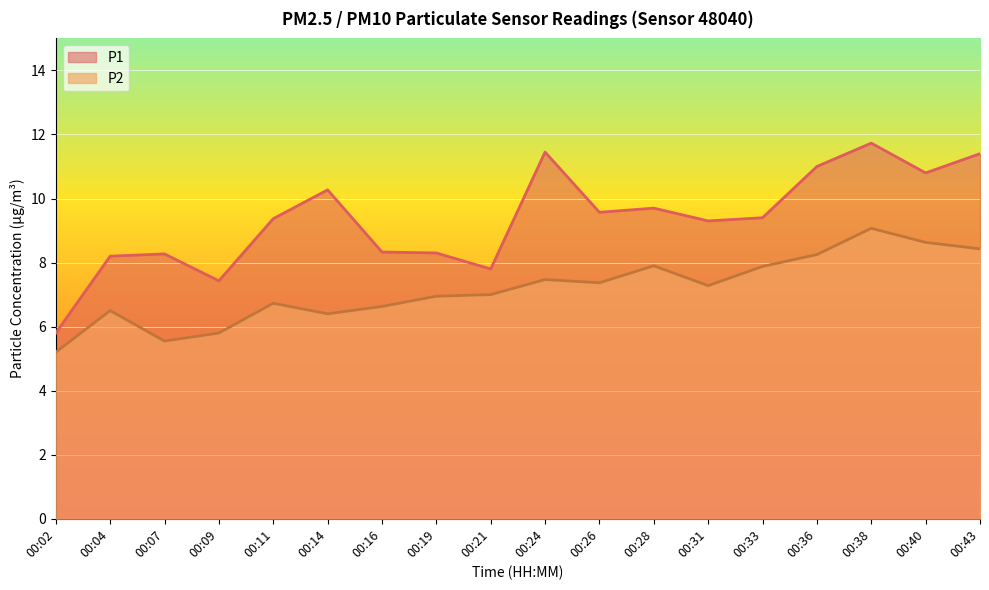

What is the spread (max minus min) of values at 00:04?

1.7